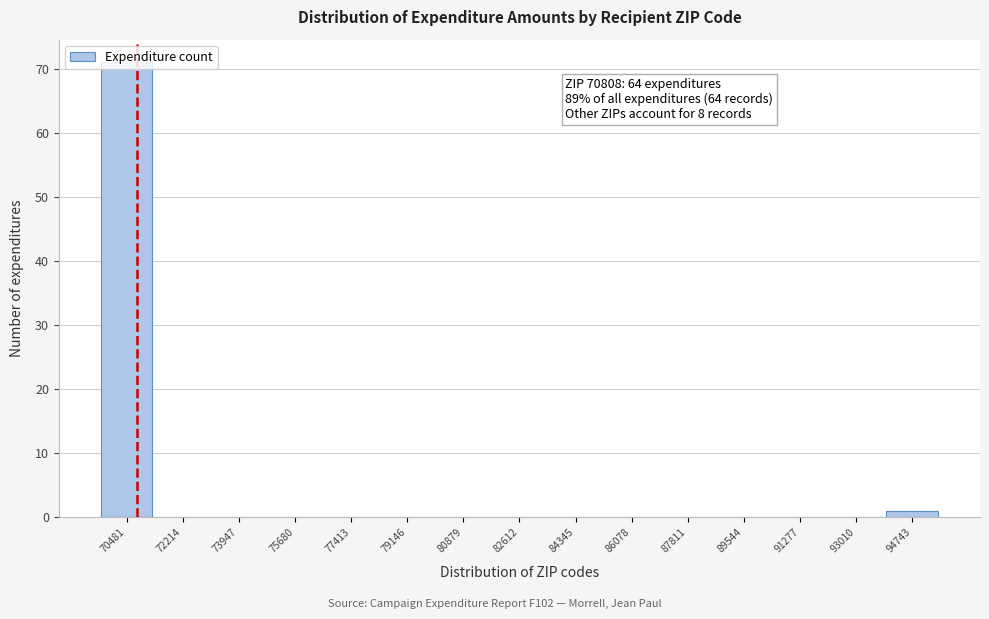

Over which range of the x-axis is the bar tallest?

69600 to 71400